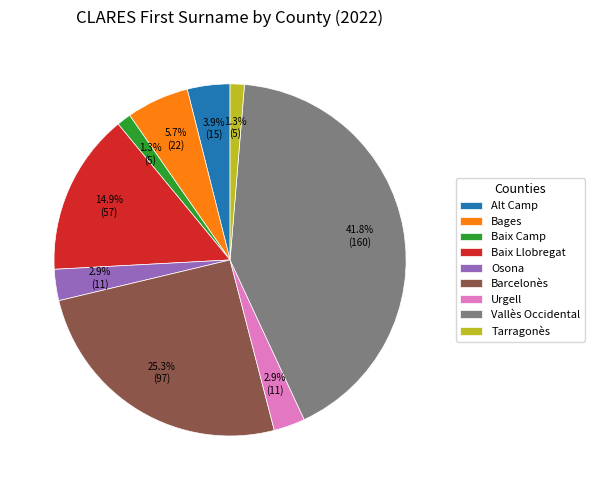

How much of the chart is everything except Baix Llobregat?

85.1%